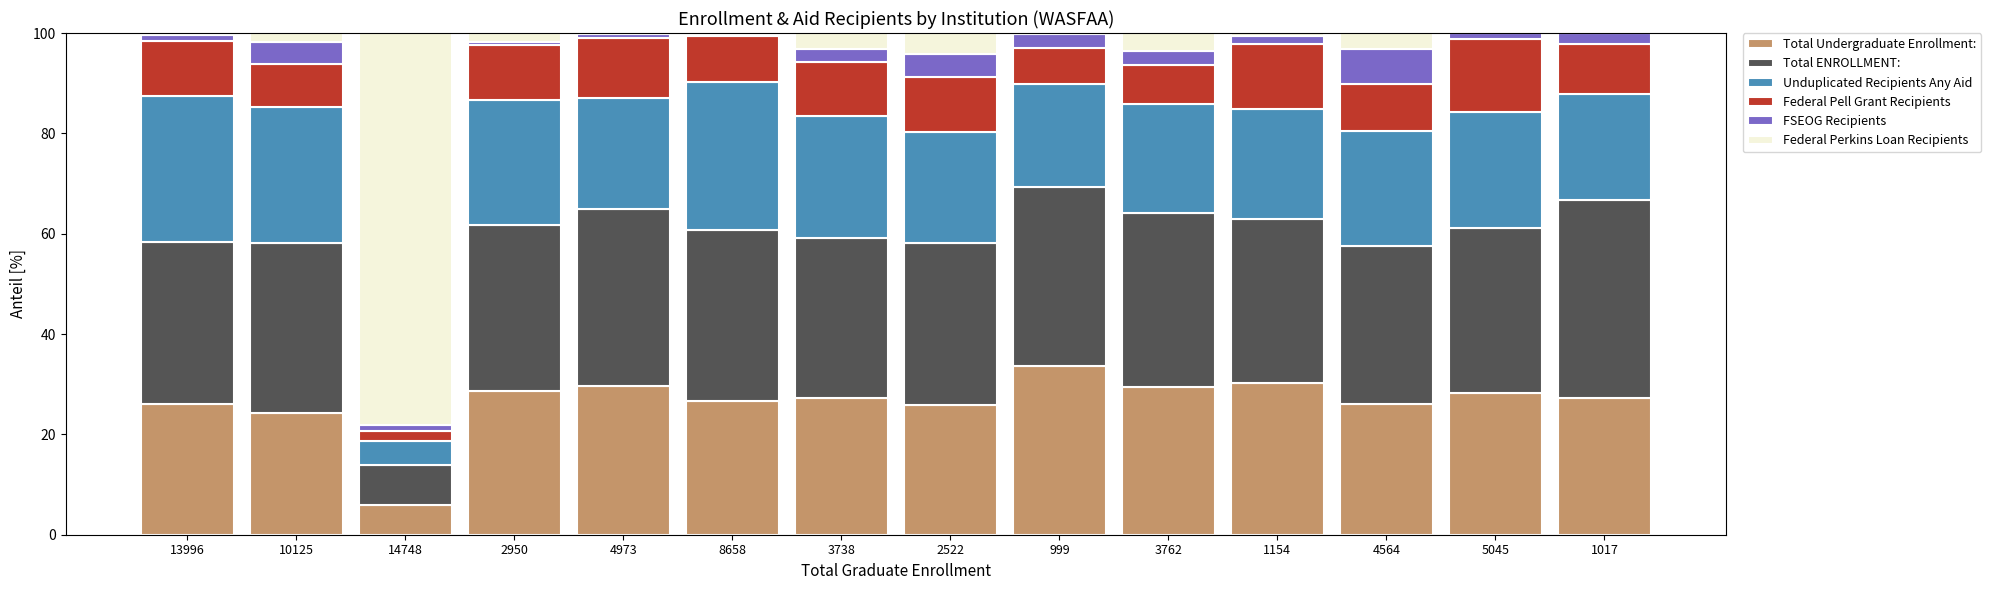

What is the total value across all series at 1017?

100.0